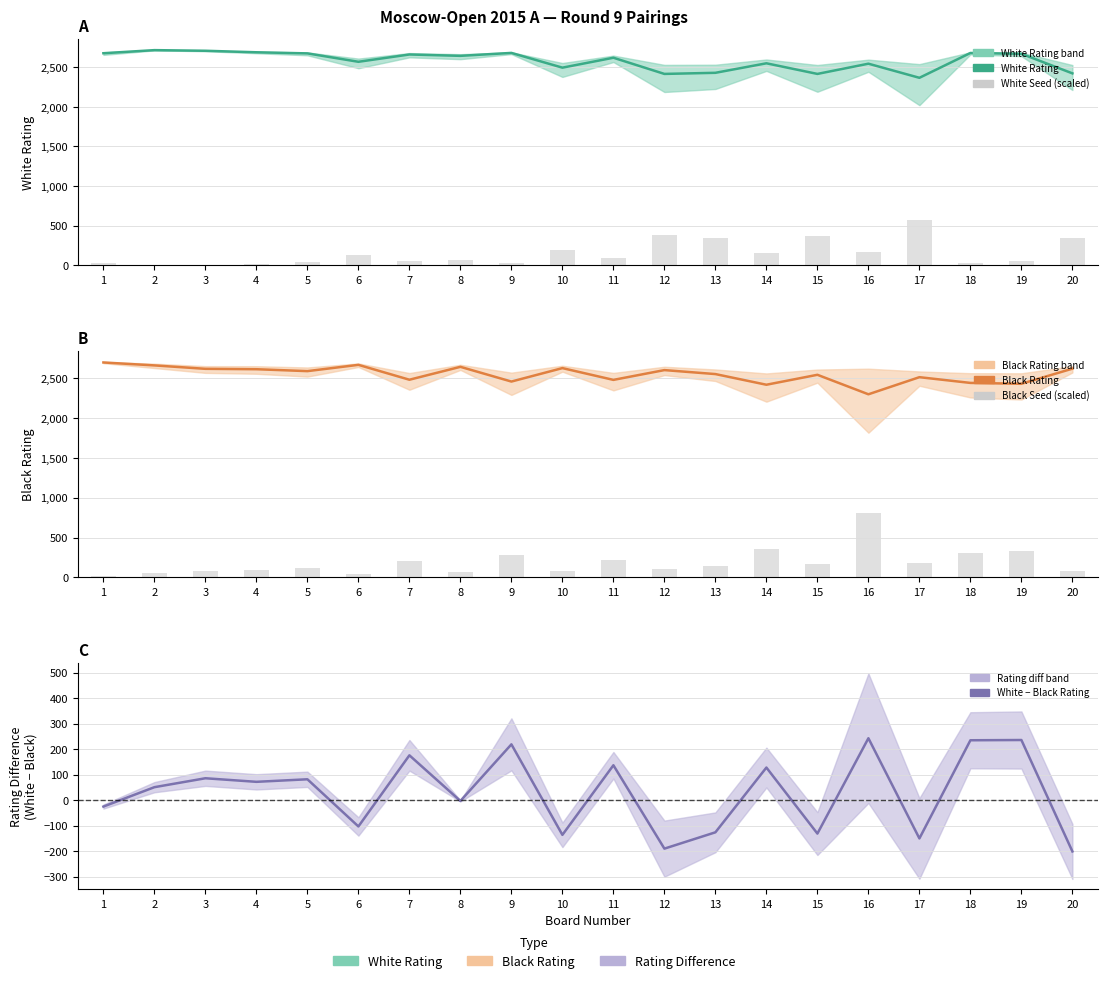

How many series are shown in this chart?

5